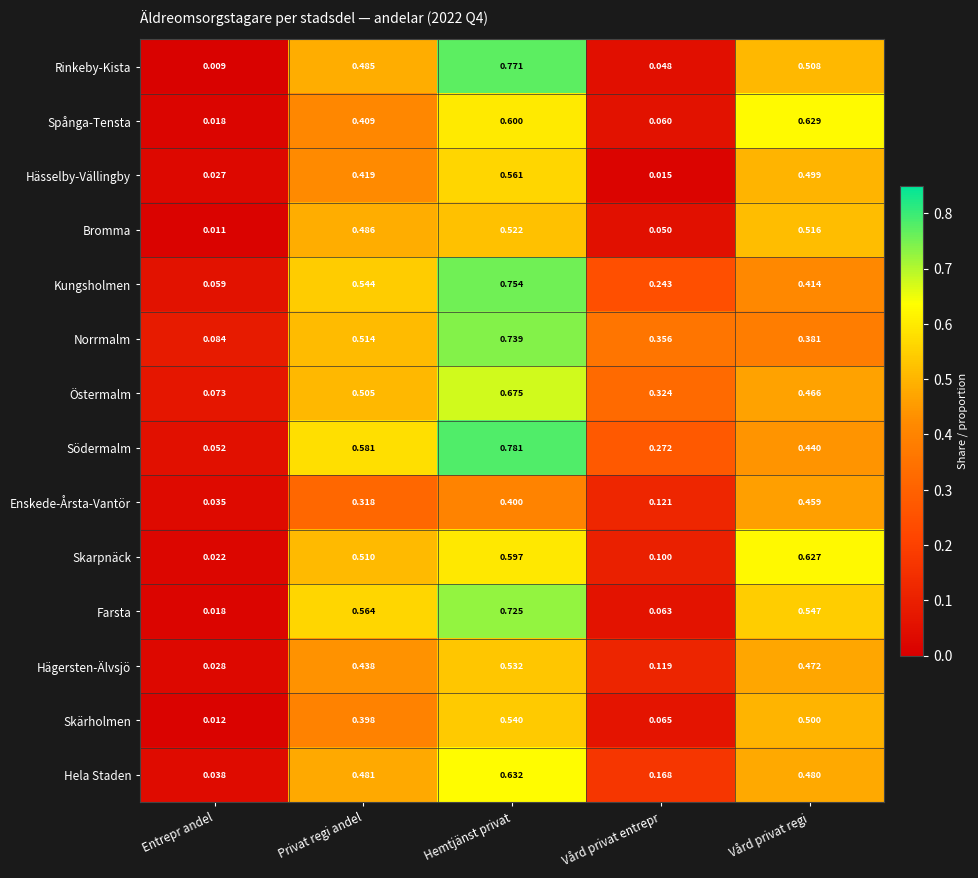

Rank the series by their maximum value, from lowest to highest.

Enskede-Årsta-Vantör, Bromma, Hägersten-Älvsjö, Skärholmen, Hässelby-Vällingby, Skarpnäck, Spånga-Tensta, Hela Staden, Östermalm, Farsta, Norrmalm, Kungsholmen, Rinkeby-Kista, Södermalm